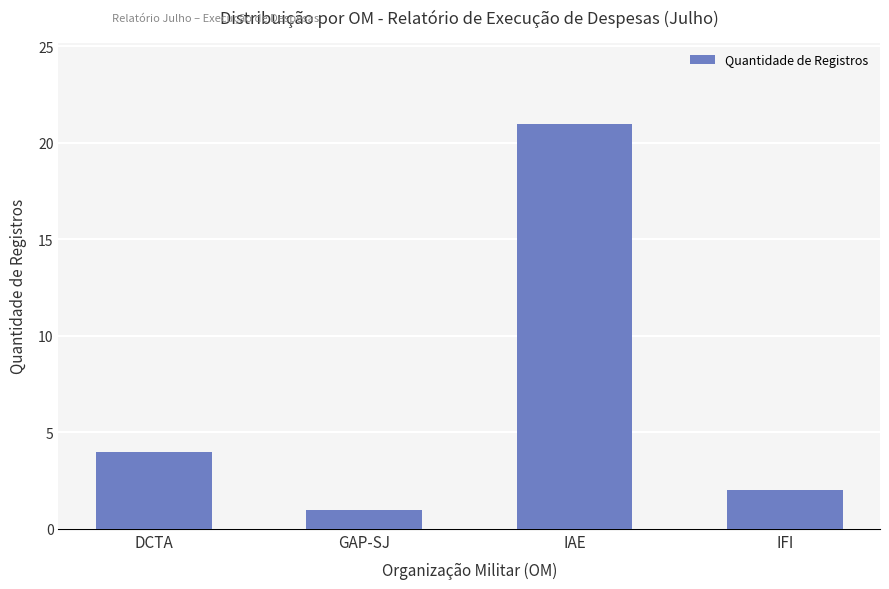

Approximately how many times larger is the value at IFI compared to GAP-SJ?

2.0